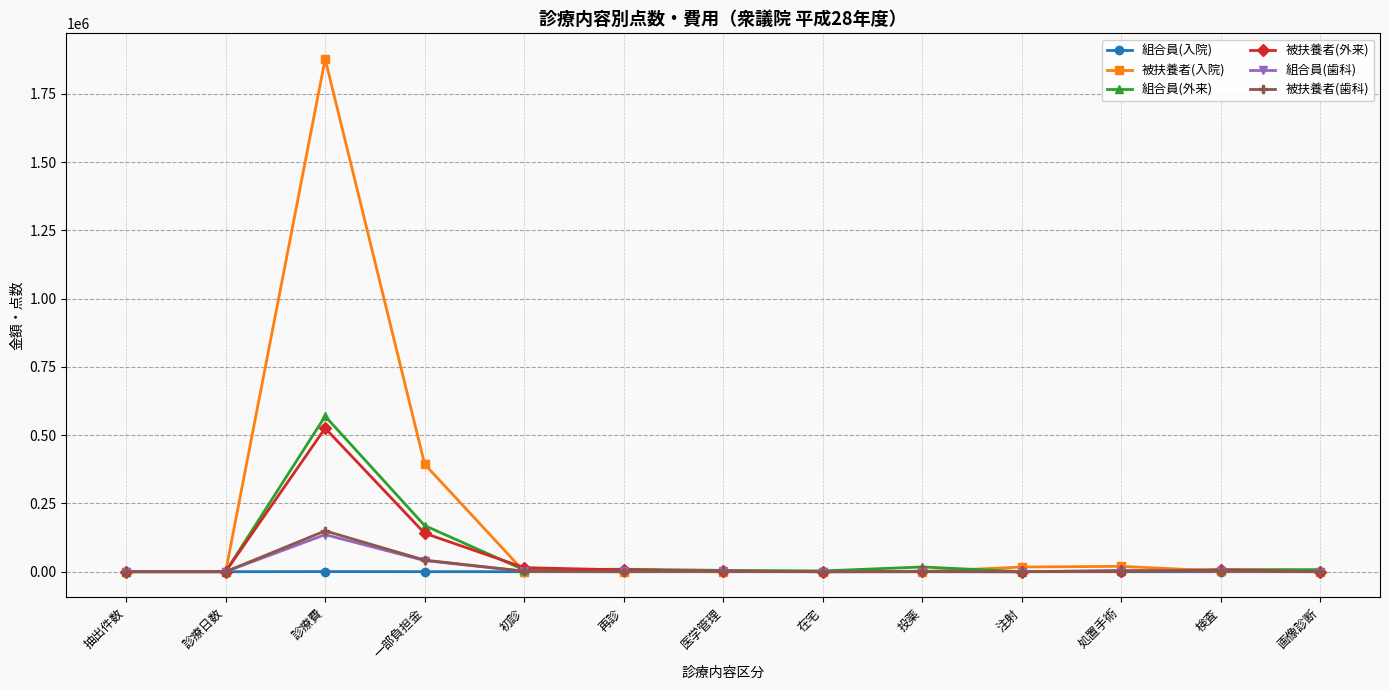

Which series has the widest spread of values?

被扶養者(入院)